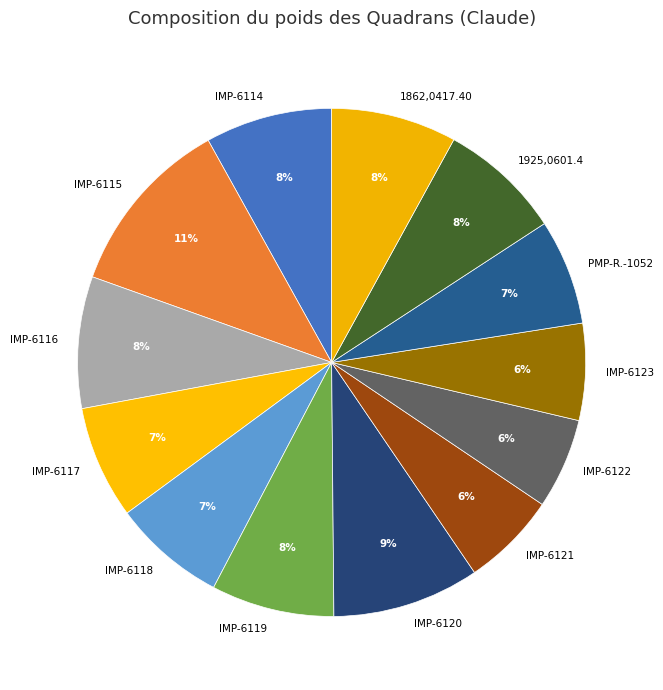

To the nearest percent, what portion does 1925,0601.4 represent?

8%